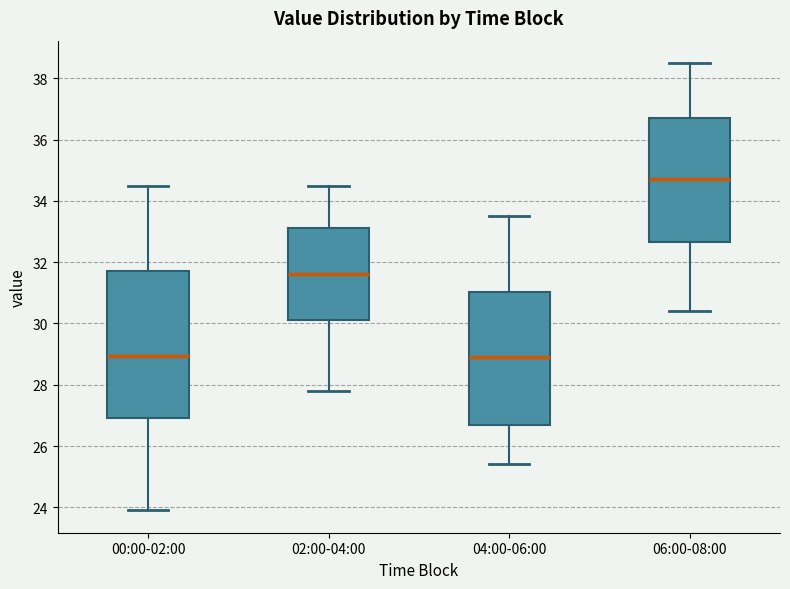

Which box is the tallest, from its lower edge to its upper edge?

00:00-02:00